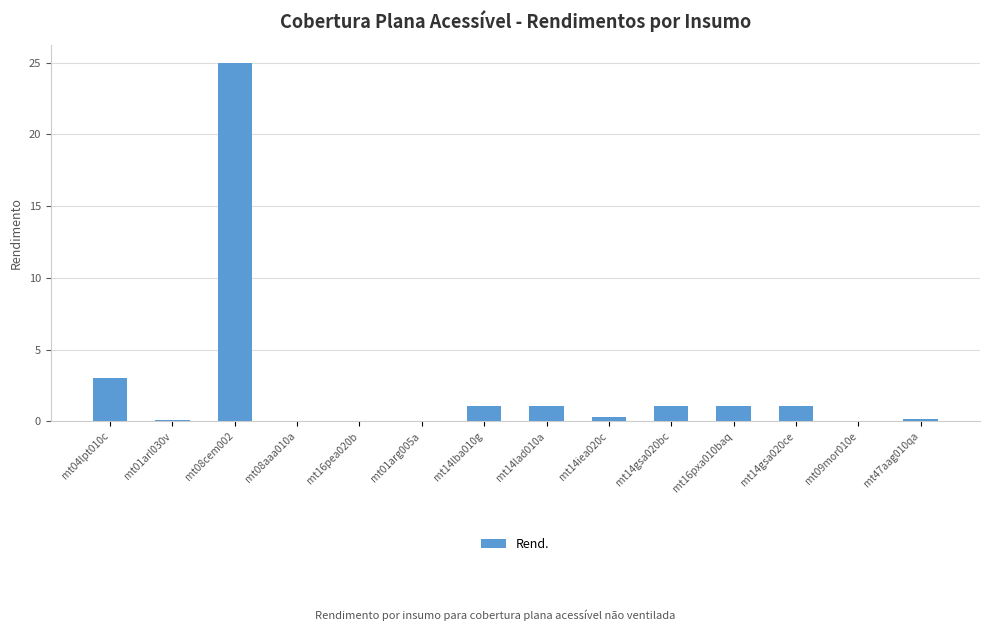

The value at mt08aaa010a is 0.0. True or false?

True